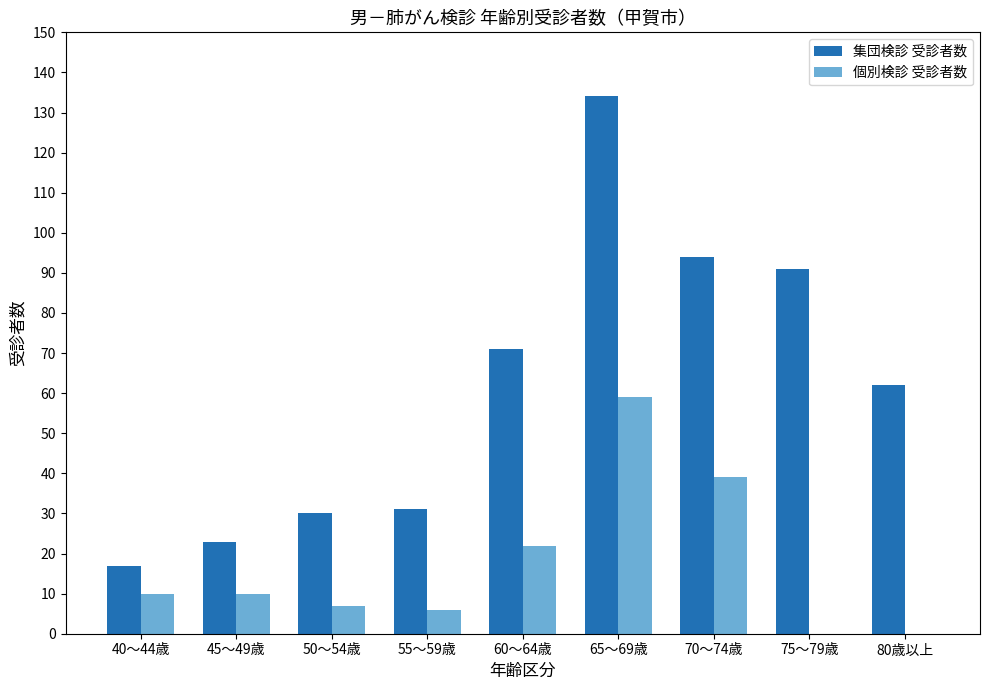

What are all the series names shown in the legend?

集団検診 受診者数, 個別検診 受診者数